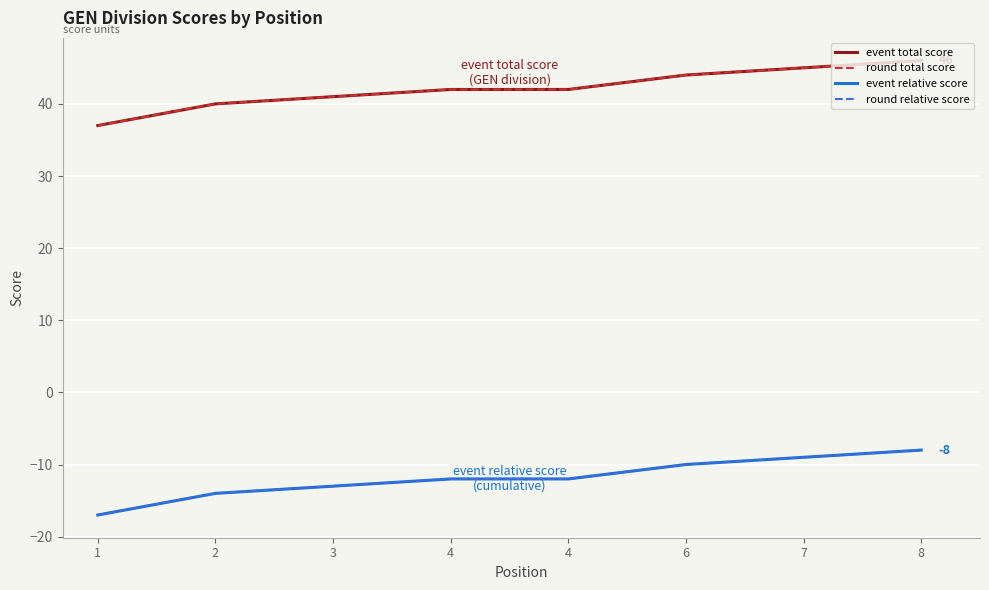

True or false: event total score has a value of 40 at 2.

True